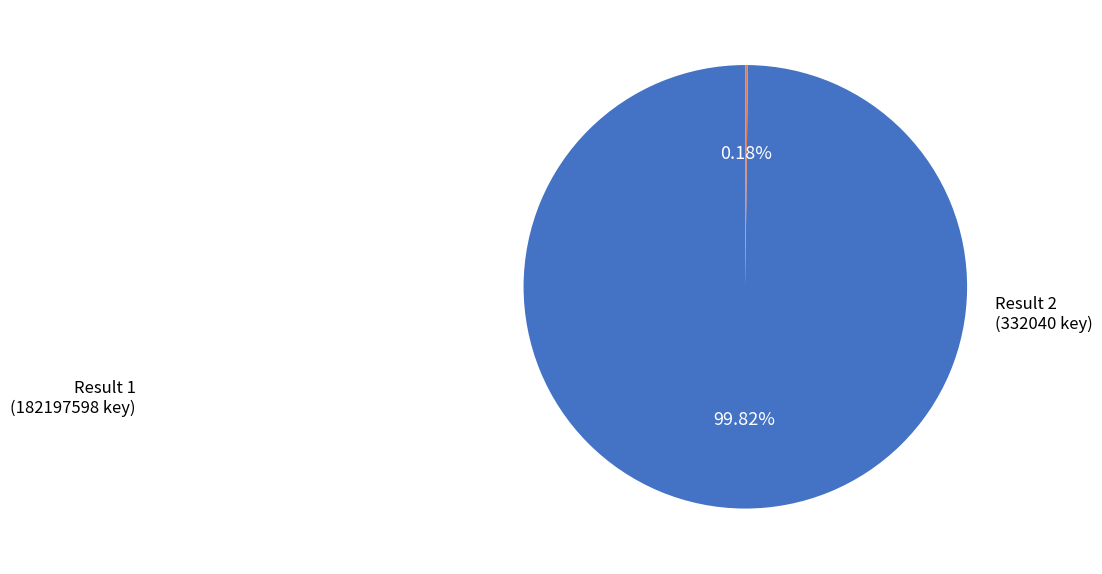

Is there a majority slice in this chart?

Yes